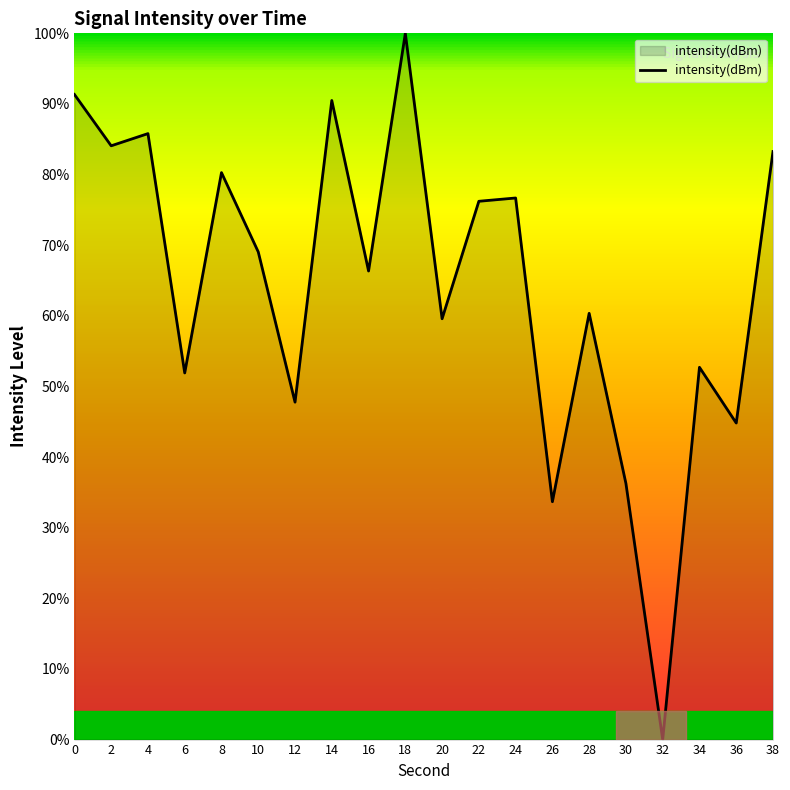

Reading left to right, extract all data points from this chart.

0=91.3	2=84.1	4=85.8	6=51.9	8=80.3	10=69.1	12=47.8	14=90.5	16=66.3	18=100.0	20=59.6	22=76.2	24=76.7	26=33.7	28=60.4	30=36.3	32=0.0	34=52.7	36=44.8	38=83.3